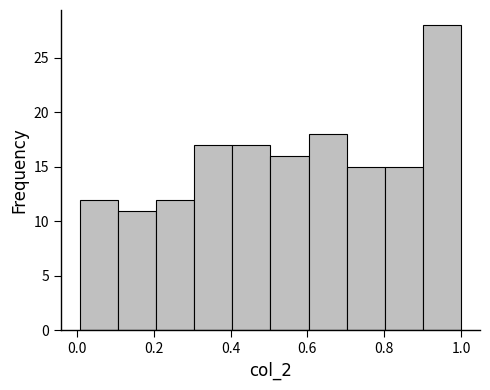

Reading left to right, transcribe this chart: for each bar, give the range it covers on the x-axis and its height. Neither the bar edges nor the heights are printed on the chart, so give them approximately, as read against the axes.

0.0 to 0.1: 12
0.1 to 0.2: 11
0.2 to 0.3: 12
0.3 to 0.4: 17
0.4 to 0.5: 17
0.5 to 0.6: 16
0.6 to 0.7: 18
0.7 to 0.8: 15
0.8 to 0.9: 15
0.9 to 1.0: 28